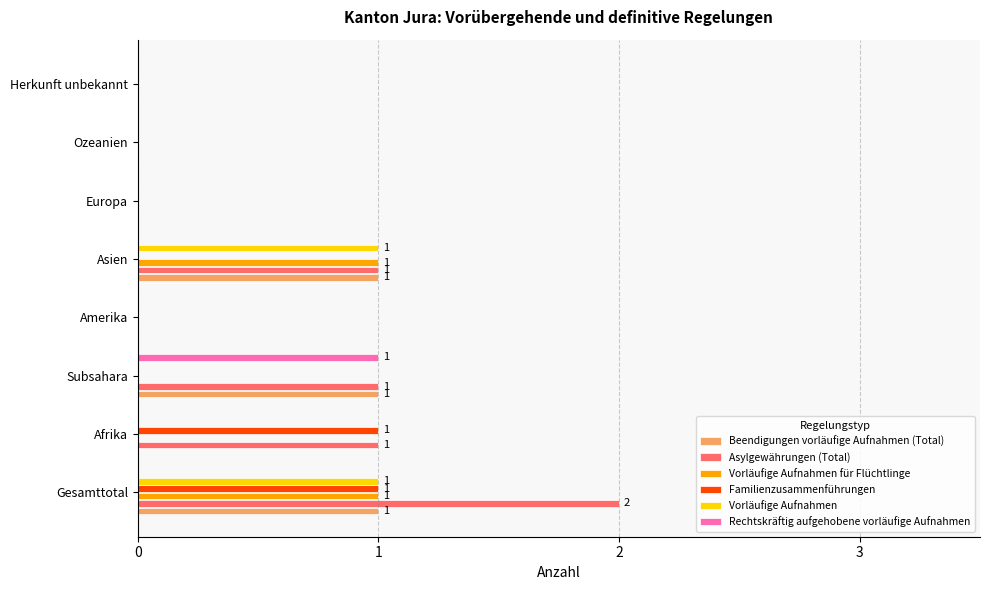

At which category is the sum across all series the highest?

Gesamttotal